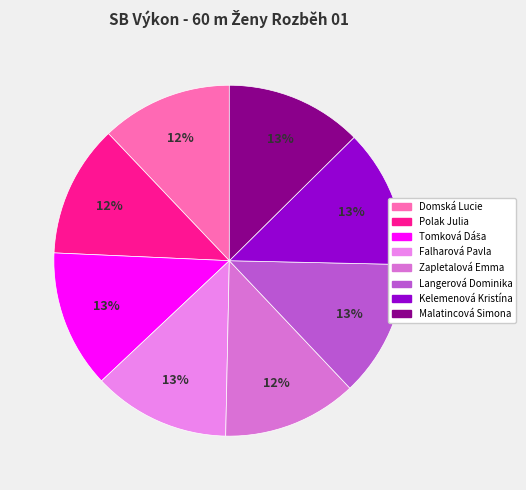

What is the smallest slice in the pie chart?

Domská Lucie